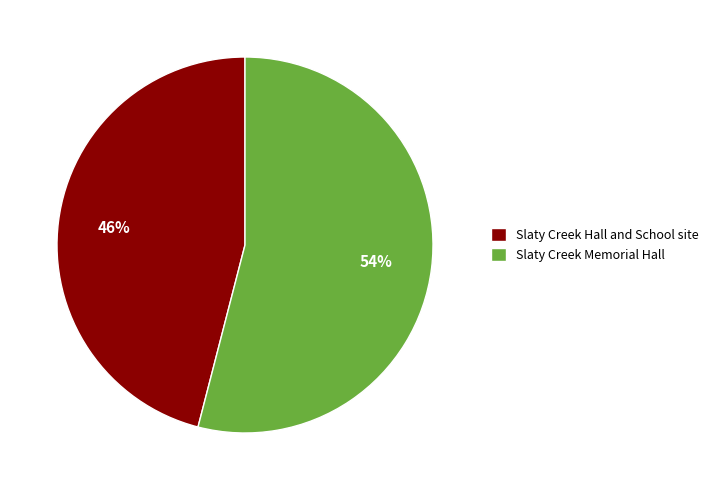

How many segments does this pie chart have?

2